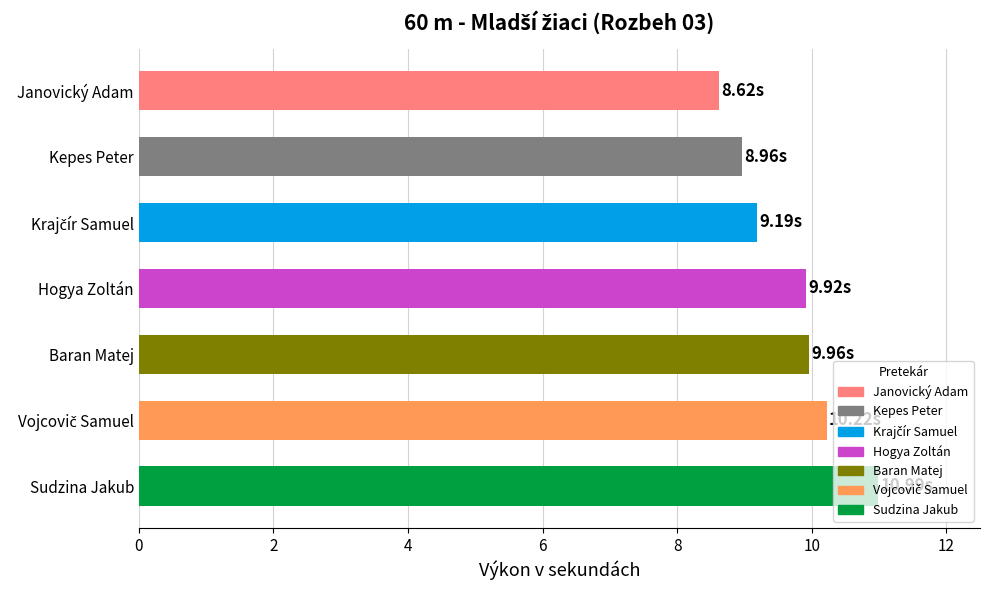

How many series are shown in this chart?

1